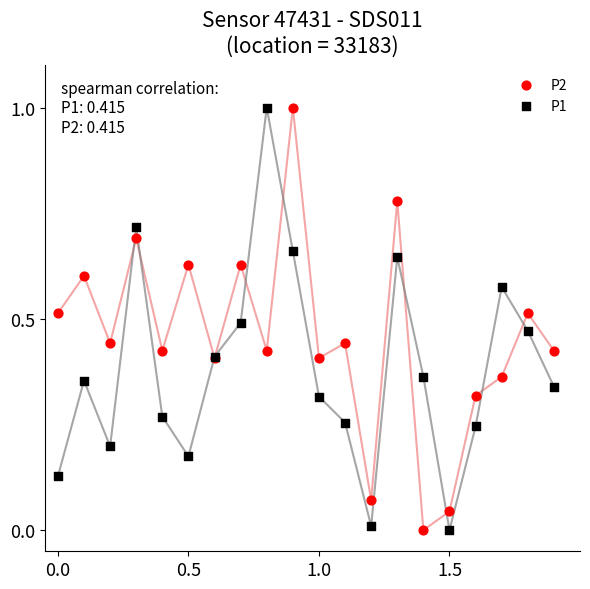

What is the X range (max minus min) for the scatter plot?

1.9